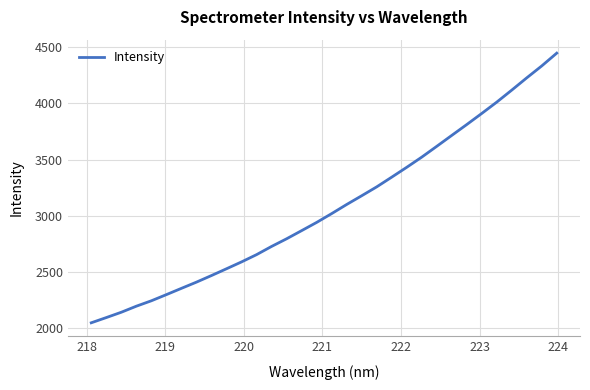

What is the greatest value displayed?

4447.0